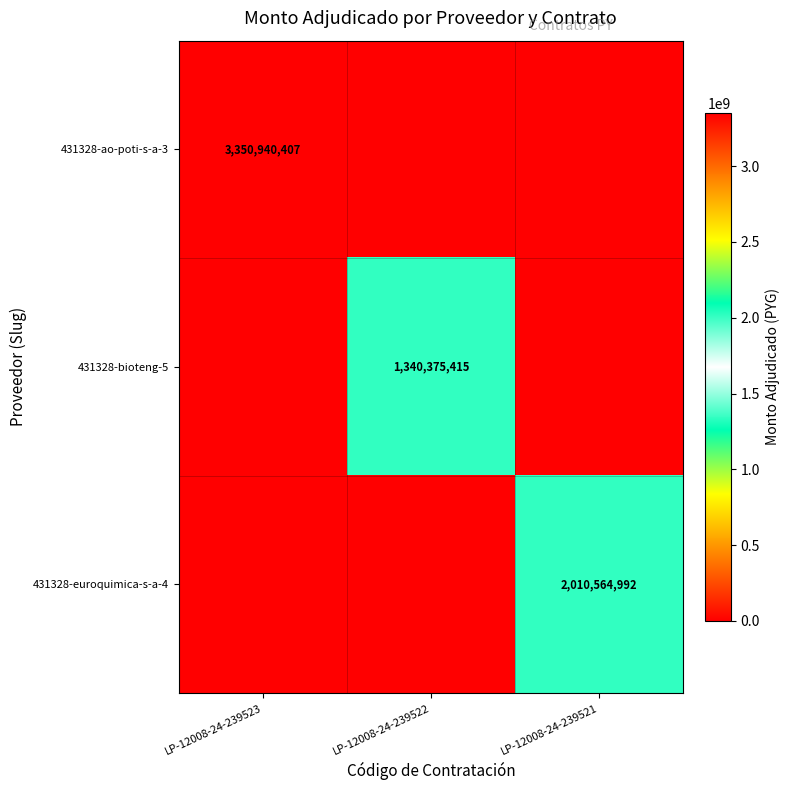

Is it true that 431328-bioteng-5 equals 1844499843 at LP-12008-24-239522?

False